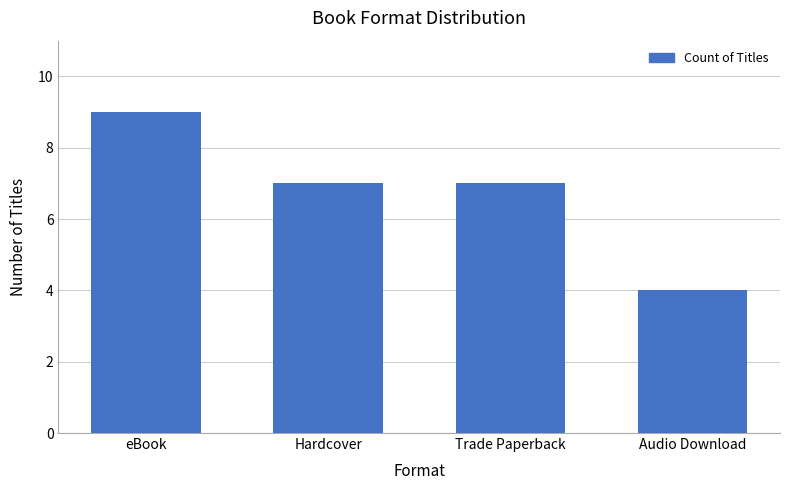

The value at Hardcover is 7. True or false?

True